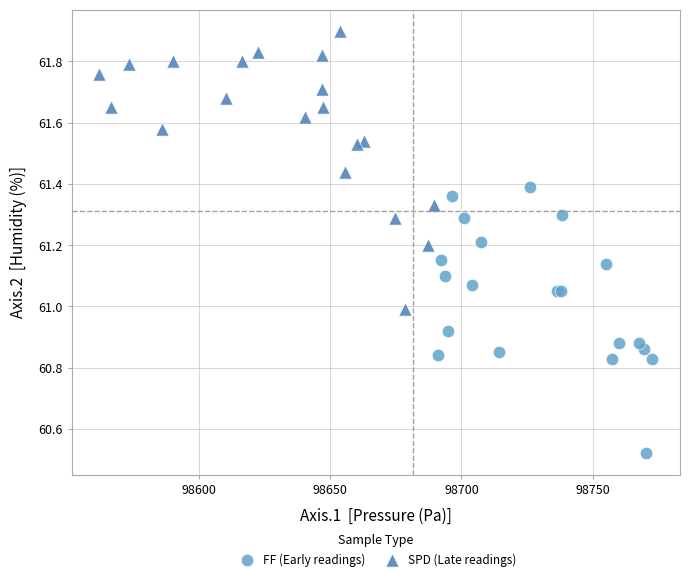

Which series contains the highest Y value?

SPD (Late readings)